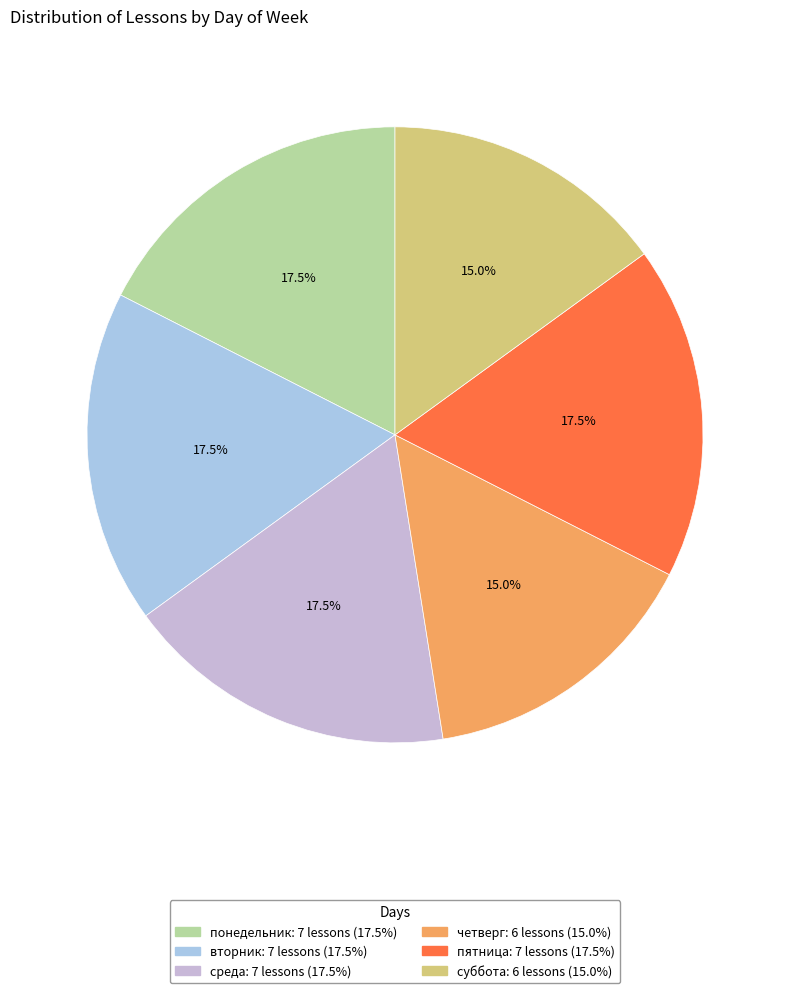

Rank the categories by value from highest to lowest.

понедельник, вторник, среда, пятница, четверг, суббота